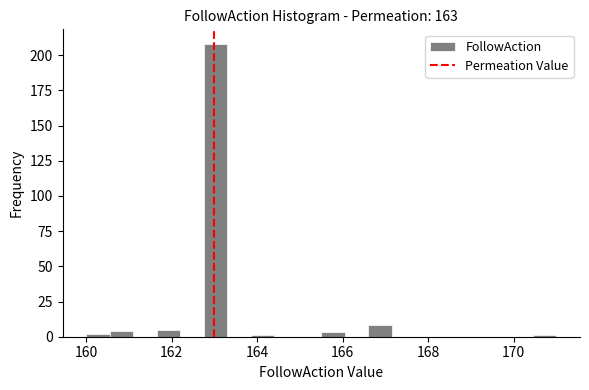

Around what value on the x-axis is the tallest bar? Give the approximate position of its centre, as read against the axis.

163.0